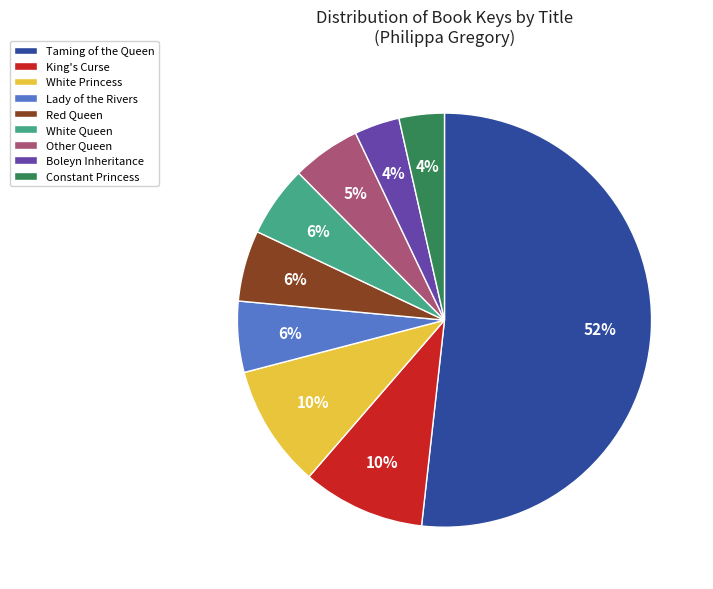

To the nearest percent, what is the average slice percentage?

11%